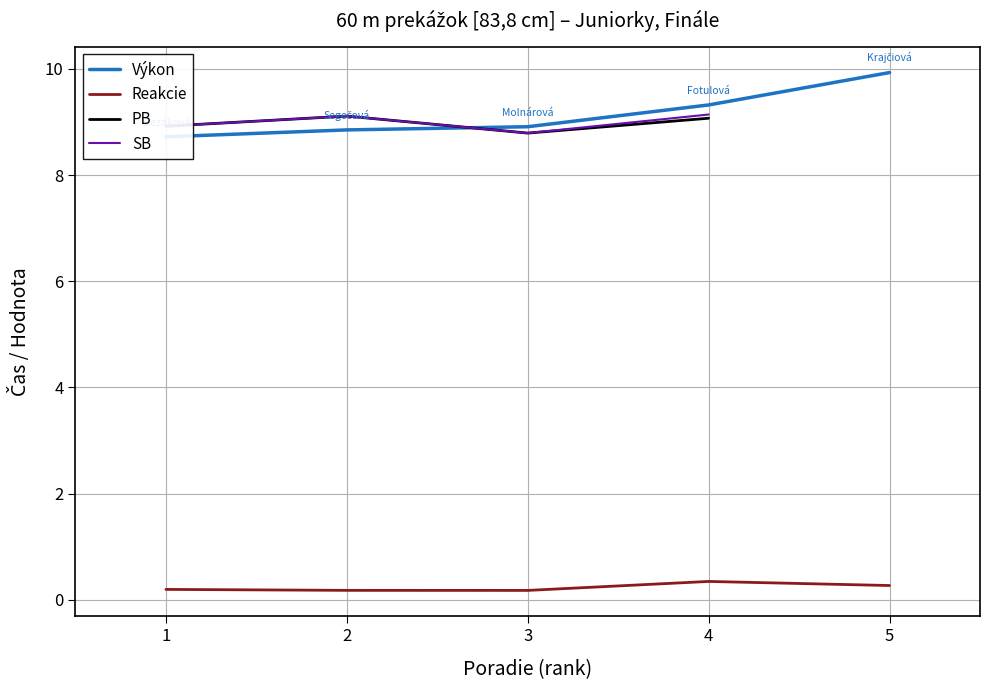

Is it true that Reakcie equals 0.2 at 2?

True